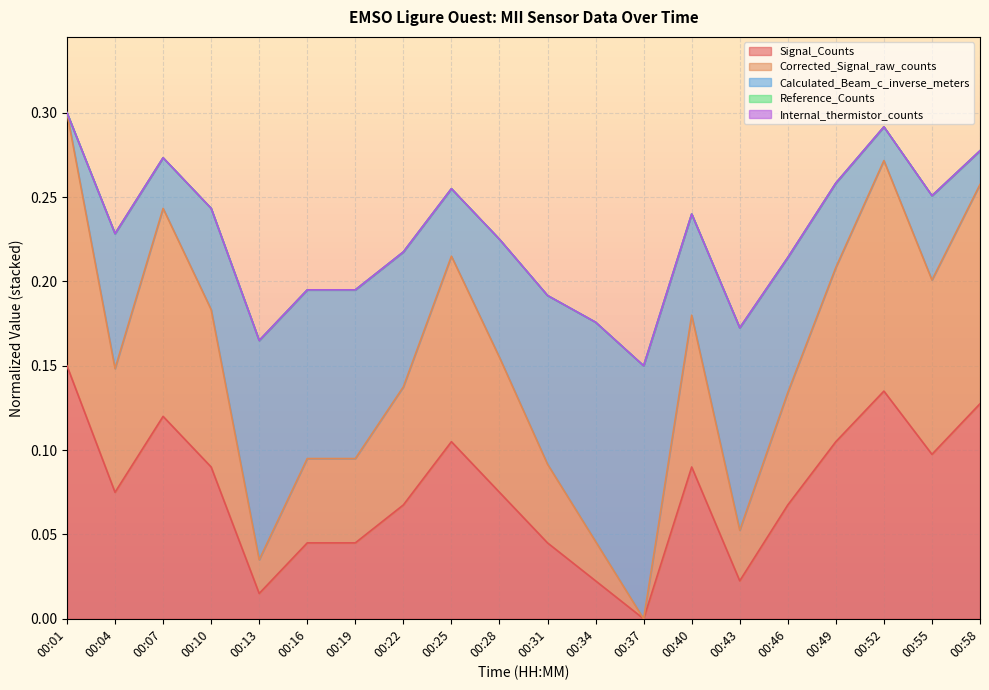

Reading left to right, extract all data points from this chart.

Signal_Counts: 00:01=0.1	00:04=0.1	00:07=0.1	00:10=0.1	00:13=0.0	00:16=0.0	00:19=0.0	00:22=0.1	00:25=0.1	00:28=0.1	00:31=0.0	00:34=0.0	00:37=0.0	00:40=0.1	00:43=0.0	00:46=0.1	00:49=0.1	00:52=0.1	00:55=0.1	00:58=0.1
Corrected_Signal_raw_counts: 00:01=0.3	00:04=0.1	00:07=0.2	00:10=0.2	00:13=0.0	00:16=0.1	00:19=0.1	00:22=0.1	00:25=0.2	00:28=0.2	00:31=0.1	00:34=0.0	00:37=0.0	00:40=0.2	00:43=0.1	00:46=0.1	00:49=0.2	00:52=0.3	00:55=0.2	00:58=0.3
Calculated_Beam_c_inverse_meters: 00:01=0.3	00:04=0.2	00:07=0.3	00:10=0.2	00:13=0.2	00:16=0.2	00:19=0.2	00:22=0.2	00:25=0.3	00:28=0.2	00:31=0.2	00:34=0.2	00:37=0.1	00:40=0.2	00:43=0.2	00:46=0.2	00:49=0.3	00:52=0.3	00:55=0.3	00:58=0.3